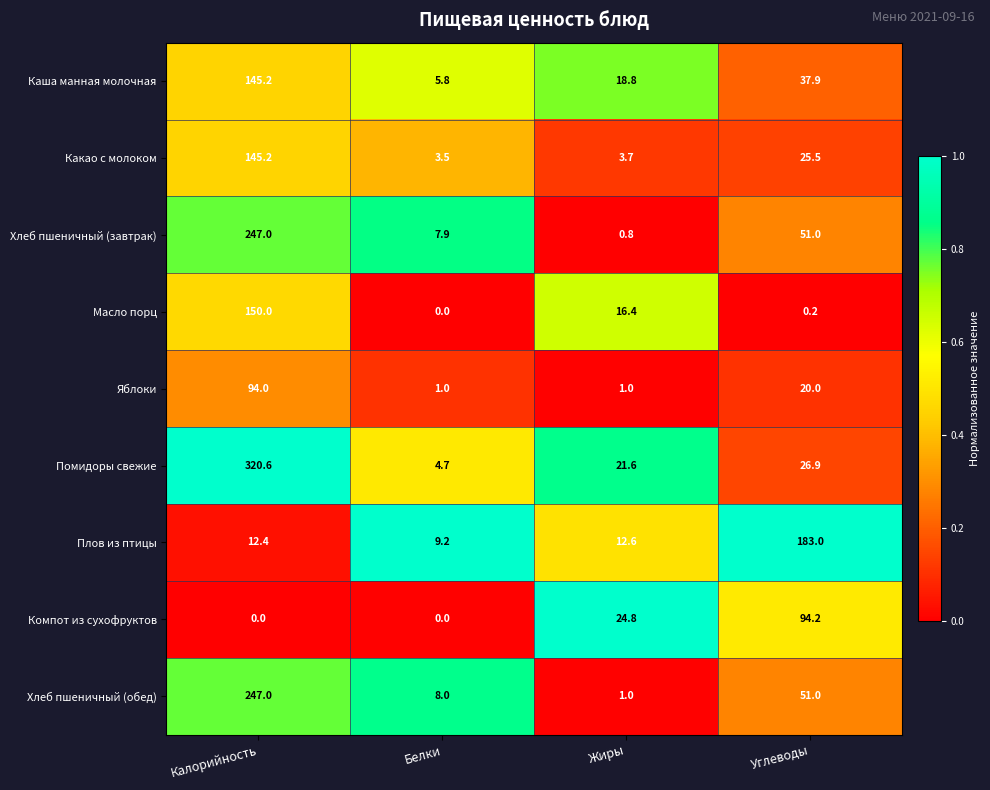

The Яблоки series shows 29.7 at Углеводы. True or false?

False